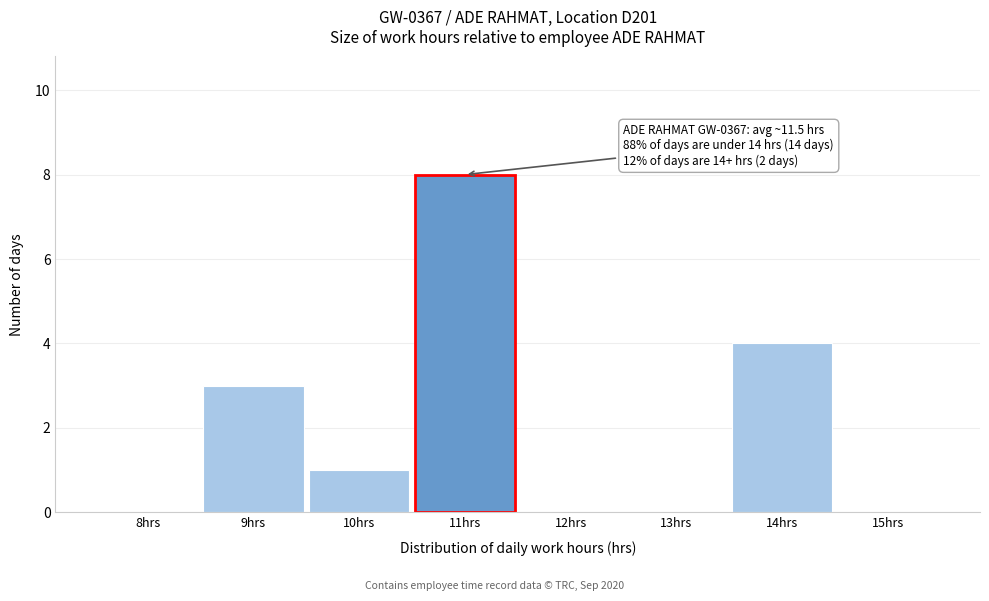

Reading left to right, extract all data points from this chart.

8hrs=0	9hrs=3	10hrs=1	11hrs=8	12hrs=0	13hrs=0	14hrs=4	15hrs=0